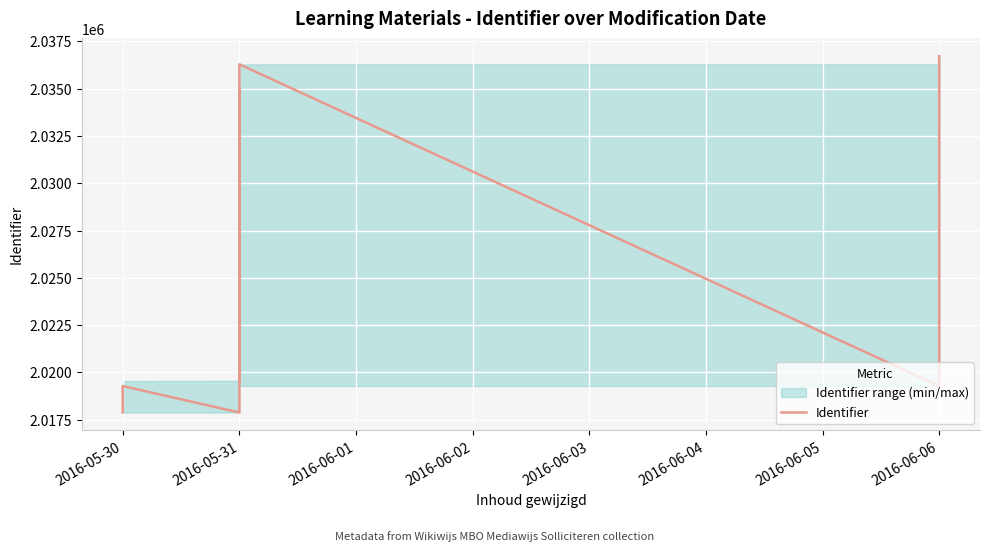

Does the chart display data point markers on the line(s)?

No